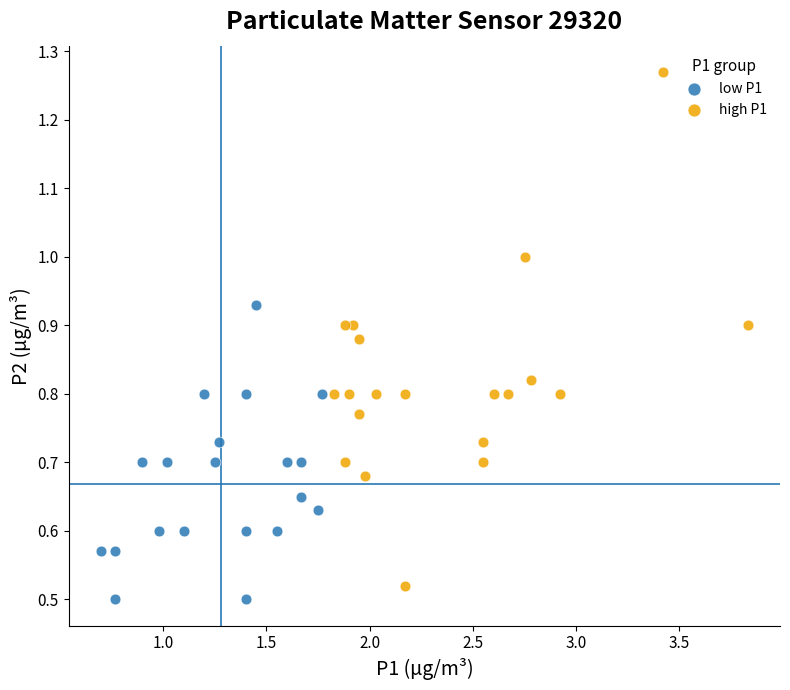

Which series has the largest Y range (max minus min)?

high P1